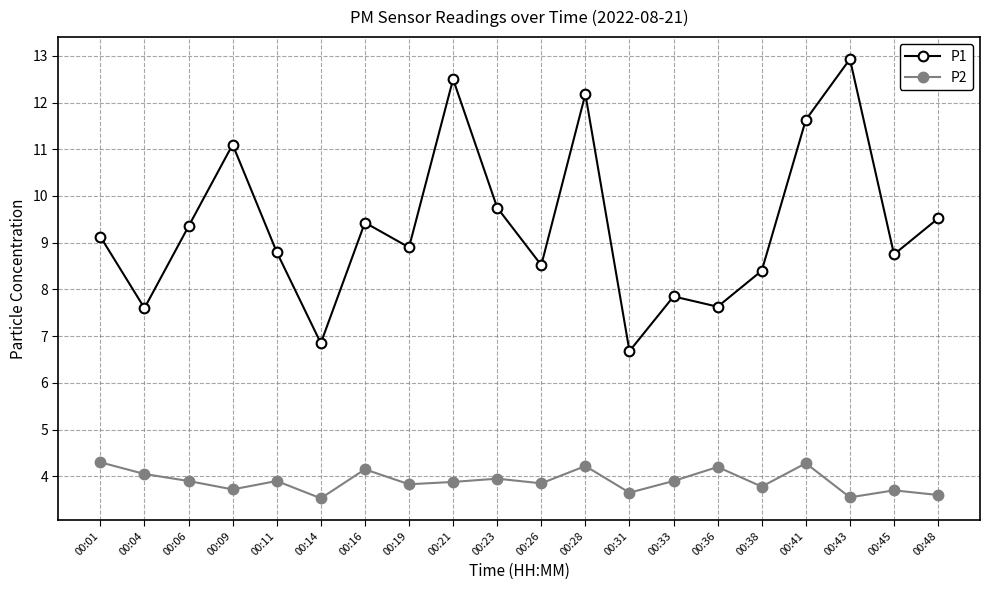

True or false: P1 has a value of 12.5 at 00:21.

True